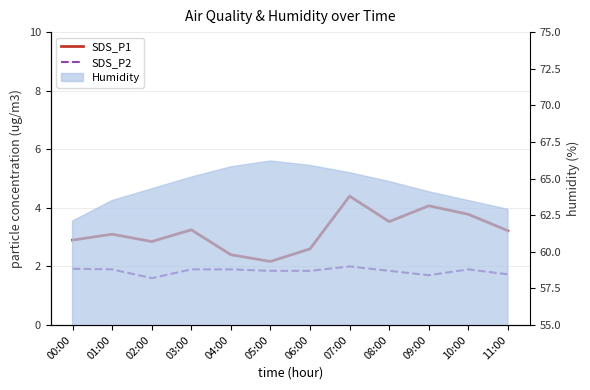

True or false: SDS_P2 has more than 0 points higher than both neighbors.

True